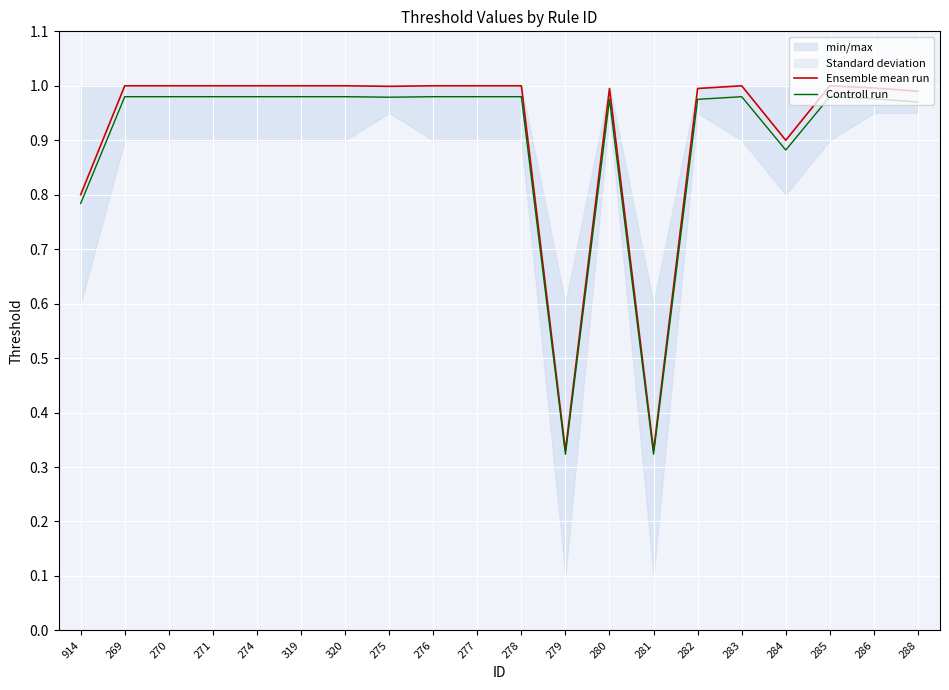

Which has a higher value, 275 or 280?

275